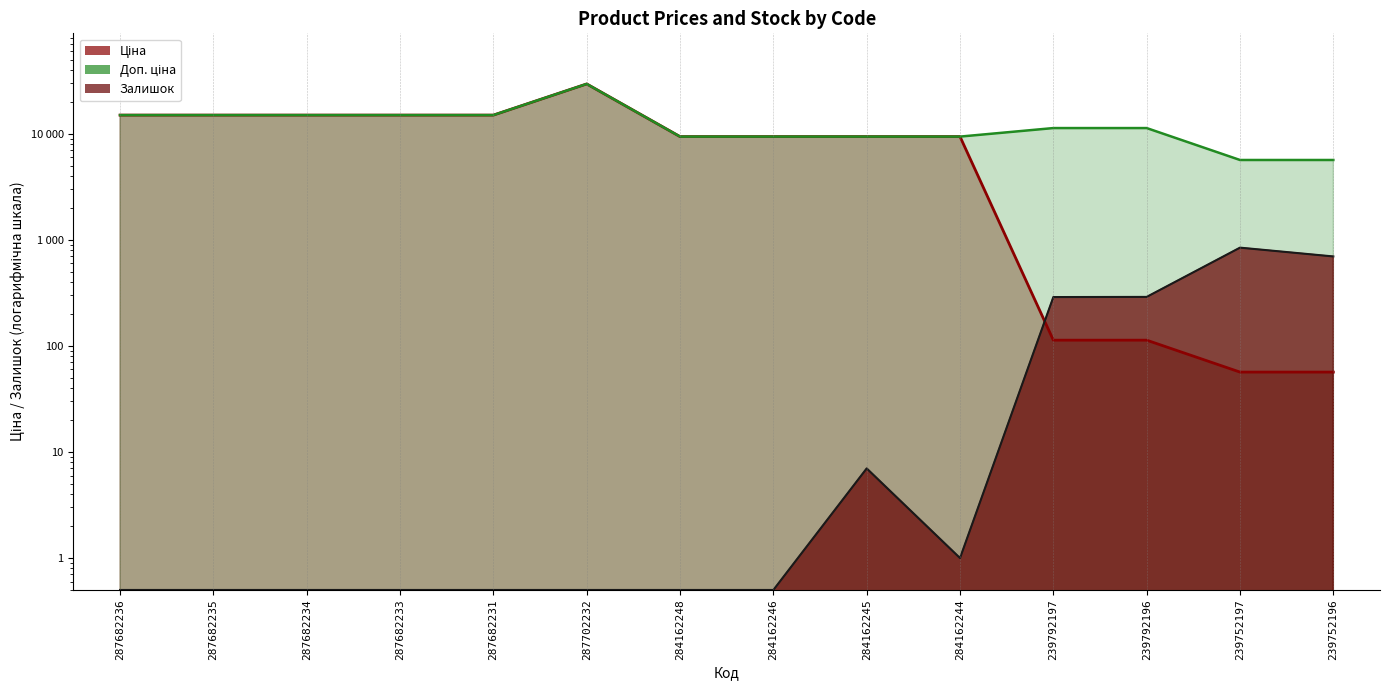

Where is Доп. ціна nearest to the value 17607?

287682236